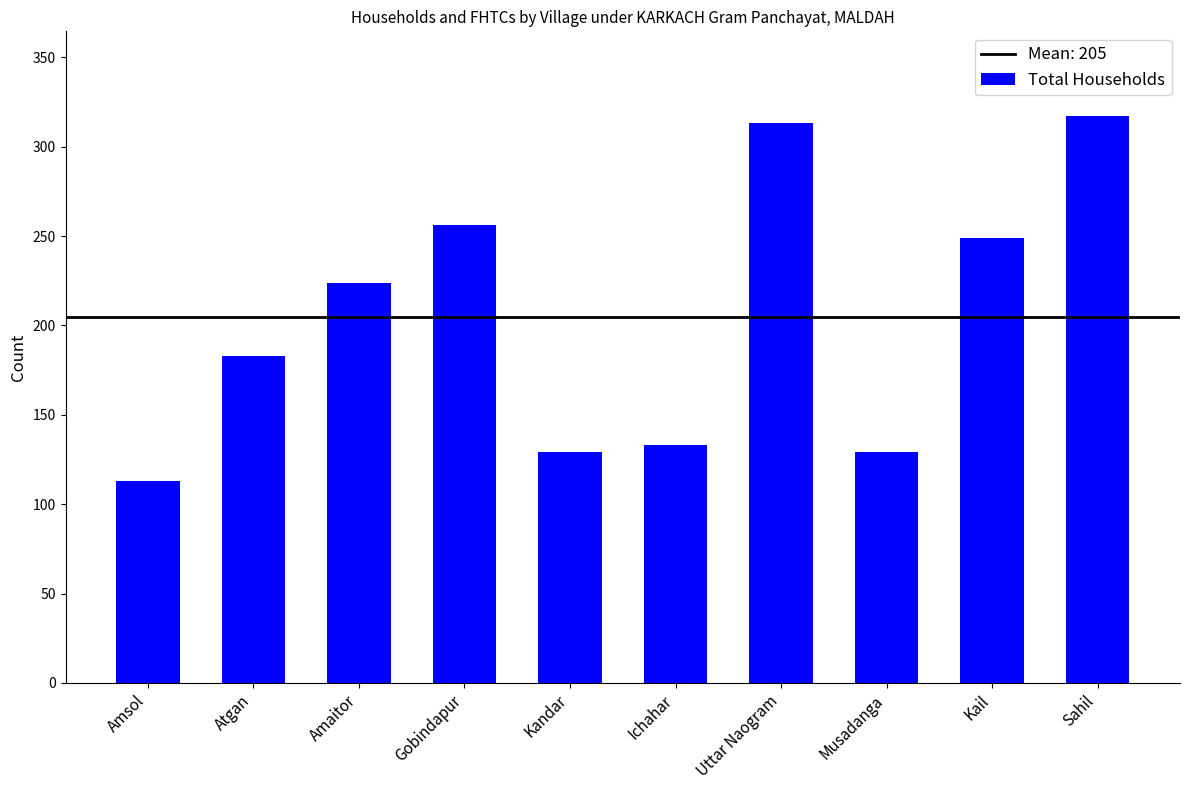

Approximately how many times larger is the value at Ichahar compared to Atgan?

0.7